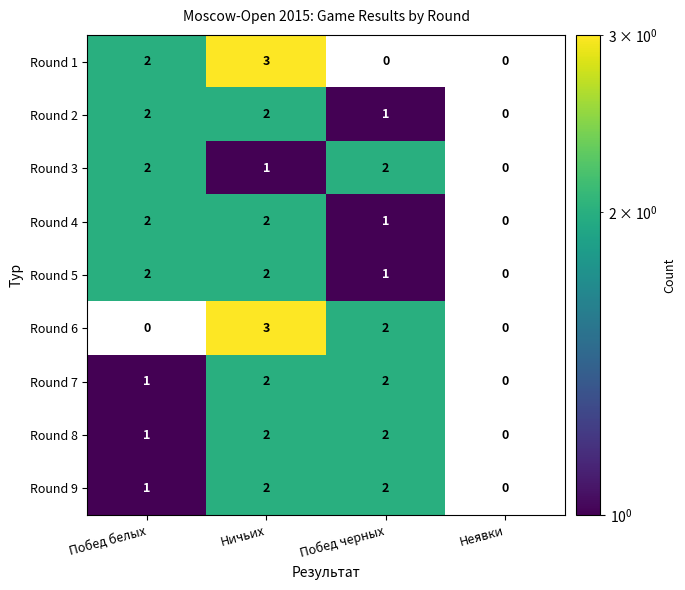

What is the difference between the maximum and minimum values in the Round 6 series?

3